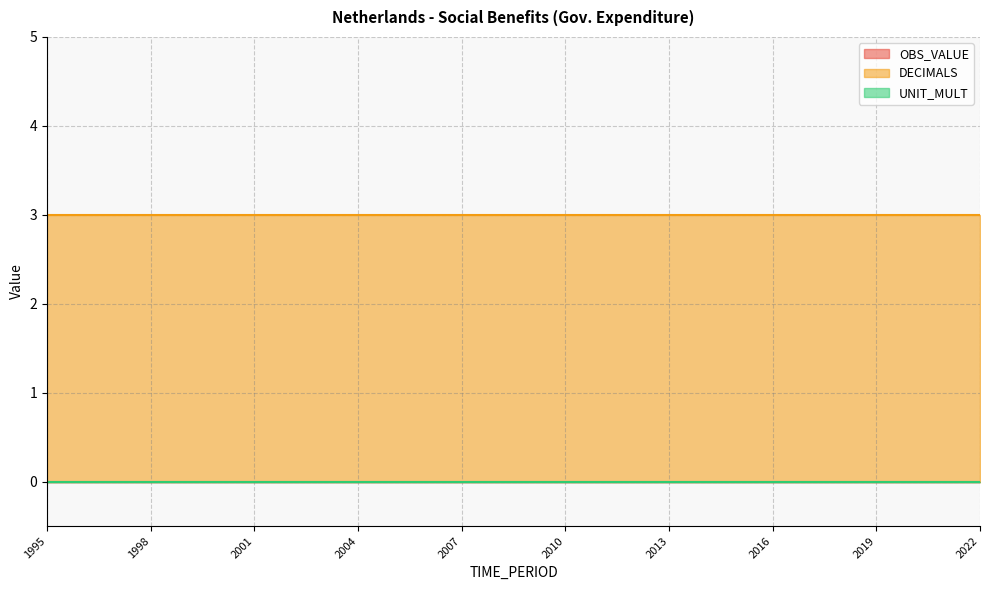

Is it true that UNIT_MULT equals 0 at 2000?

True